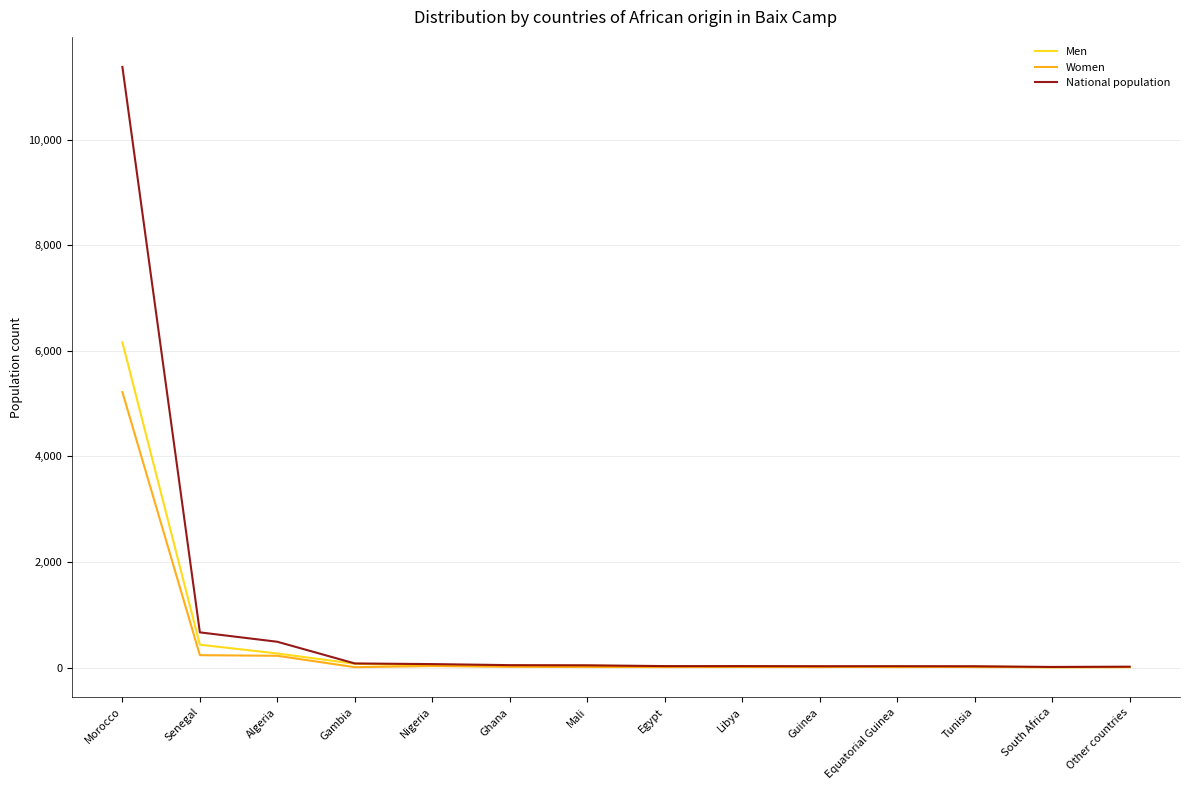

What position from the left is Morocco?

1